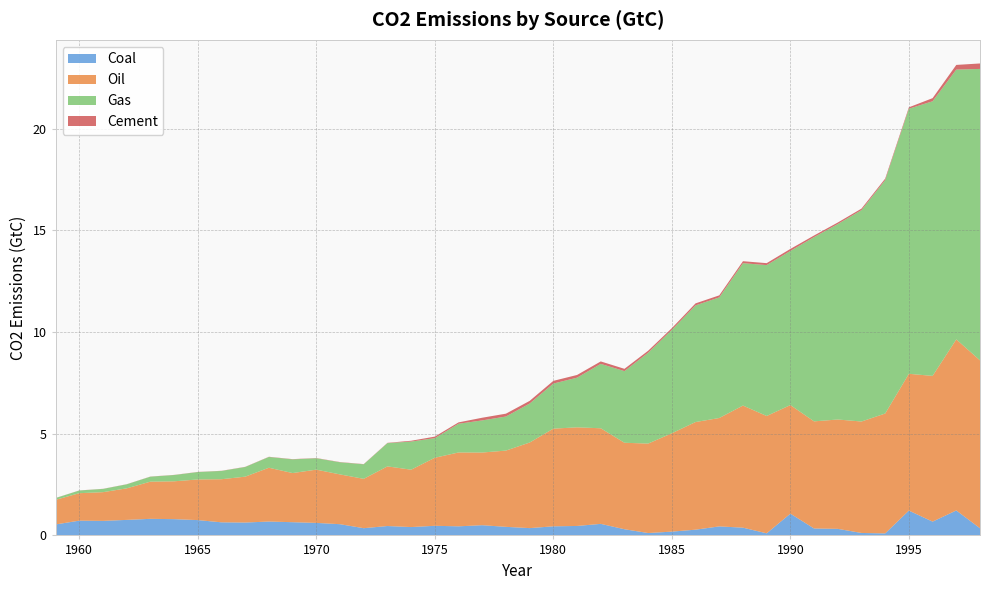

Reading left to right, list all the values displayed in this chart.

Coal: 0.5	0.7	0.7	0.8	0.8	0.8	0.8	0.6	0.6	0.7	0.6	0.6	0.6	0.4	0.5	0.4	0.5	0.4	0.5	0.4	0.4	0.4	0.5	0.6	0.3	0.1	0.2	0.3	0.4	0.4	0.1	1.1	0.3	0.3	0.1	0.1	1.2	0.7	1.2	0.4
Oil: 1.2	1.3	1.4	1.6	1.8	1.9	2.0	2.1	2.3	2.6	2.4	2.6	2.4	2.4	2.9	2.8	3.3	3.6	3.6	3.7	4.2	4.8	4.8	4.7	4.3	4.4	4.8	5.3	5.3	6.0	5.8	5.3	5.3	5.4	5.5	5.9	6.7	7.2	8.4	8.3
Gas: 0.1	0.1	0.2	0.2	0.2	0.3	0.4	0.4	0.5	0.5	0.7	0.6	0.6	0.7	1.1	1.4	1.0	1.4	1.6	1.7	1.9	2.2	2.4	3.2	3.5	4.5	5.1	5.7	5.9	7.0	7.4	7.6	9.1	9.6	10.4	11.5	13.0	13.5	13.3	14.3
Cement: 0.0	0.0	0.0	0.0	0.0	0.0	0.0	0.0	0.0	0.0	0.0	0.0	0.0	0.0	0.0	0.0	0.1	0.1	0.1	0.1	0.1	0.1	0.1	0.1	0.1	0.1	0.1	0.1	0.1	0.1	0.1	0.1	0.1	0.1	0.1	0.1	0.1	0.2	0.2	0.3